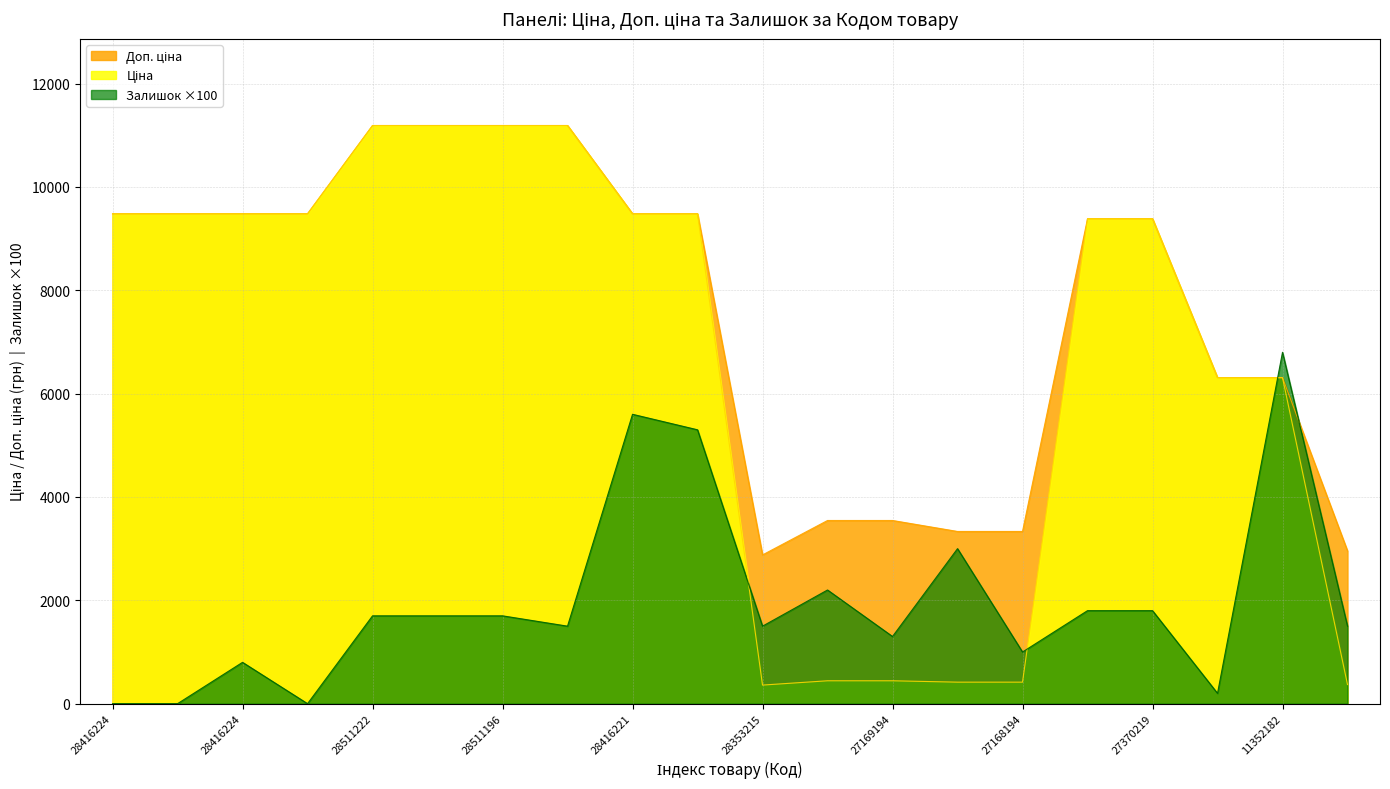

Is the value of Ціна at 27168194 greater than the value of Залишок at 28416221?

No